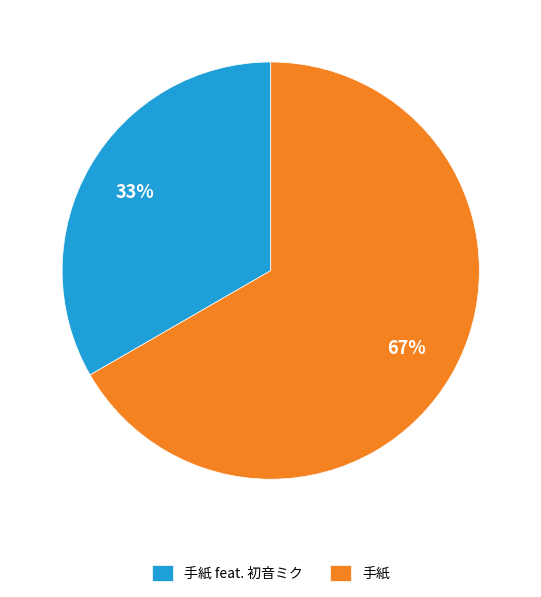

To the nearest percent, what is the combined percentage of 手紙 and 手紙 feat. 初音ミク?

100%